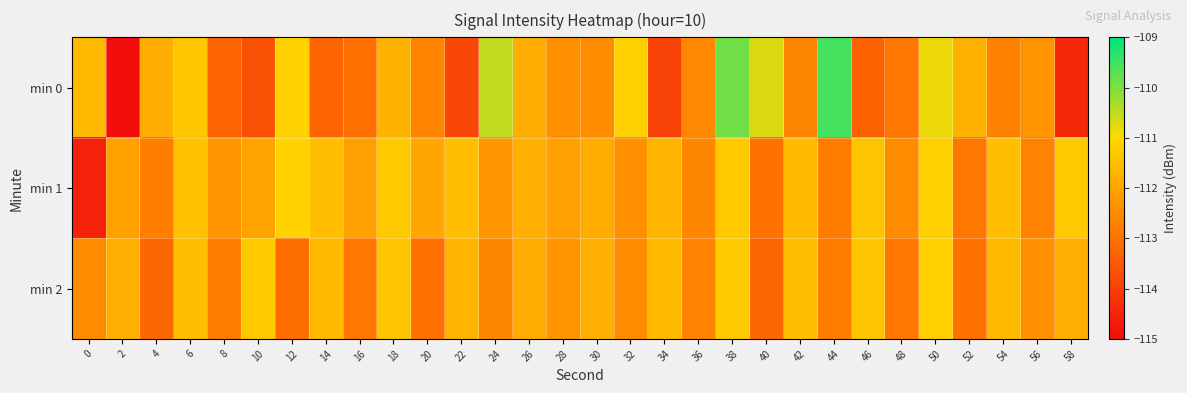

At how many categories does at least one series exceed -114?

30